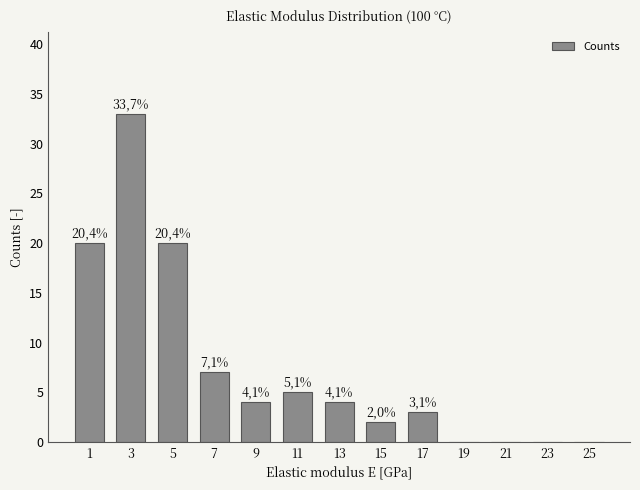

Are the bars horizontal?

No